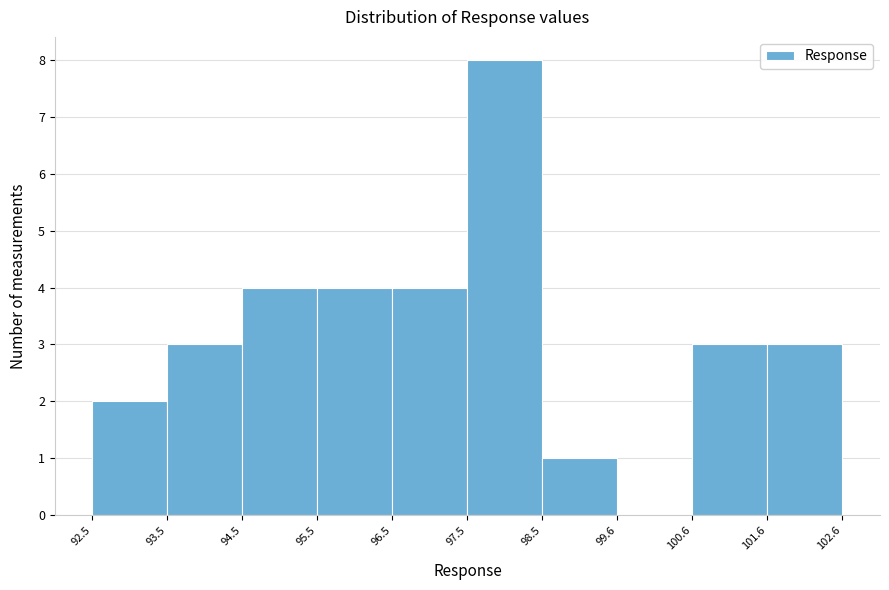

What is the height of the bar covering 95.5 to 96.5 on the x-axis? The values are not printed on the chart, so give them approximately, as read against the axis.

4